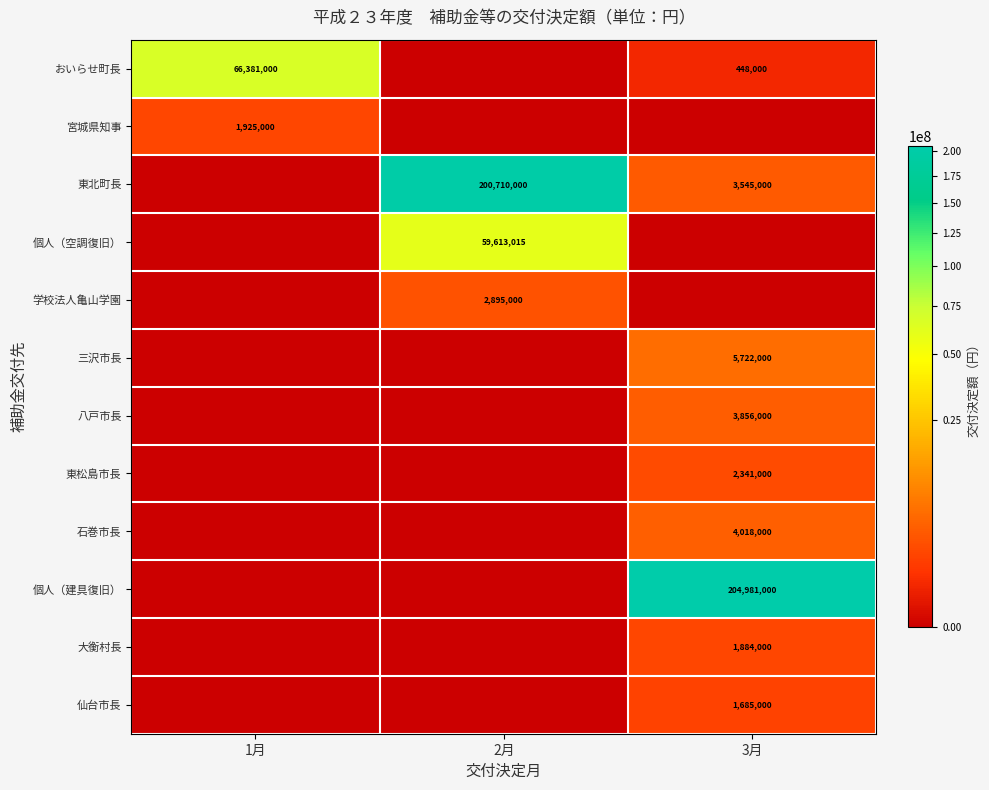

The value of 学校法人亀山学園 at 2月 is 2895000. True or false?

True